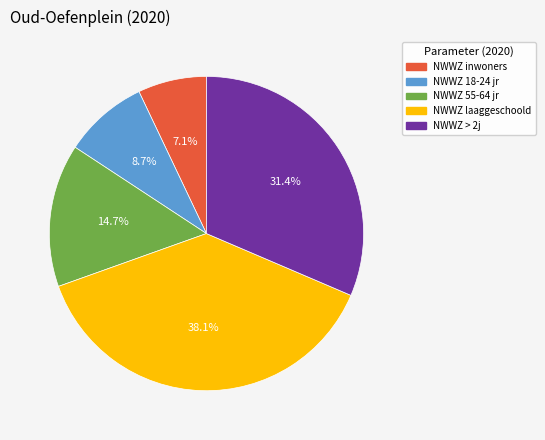

Is there a majority slice in this chart?

No